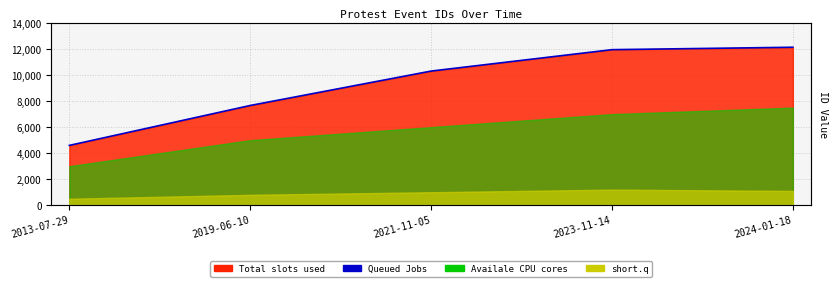

How many lines are shown in the chart?

1